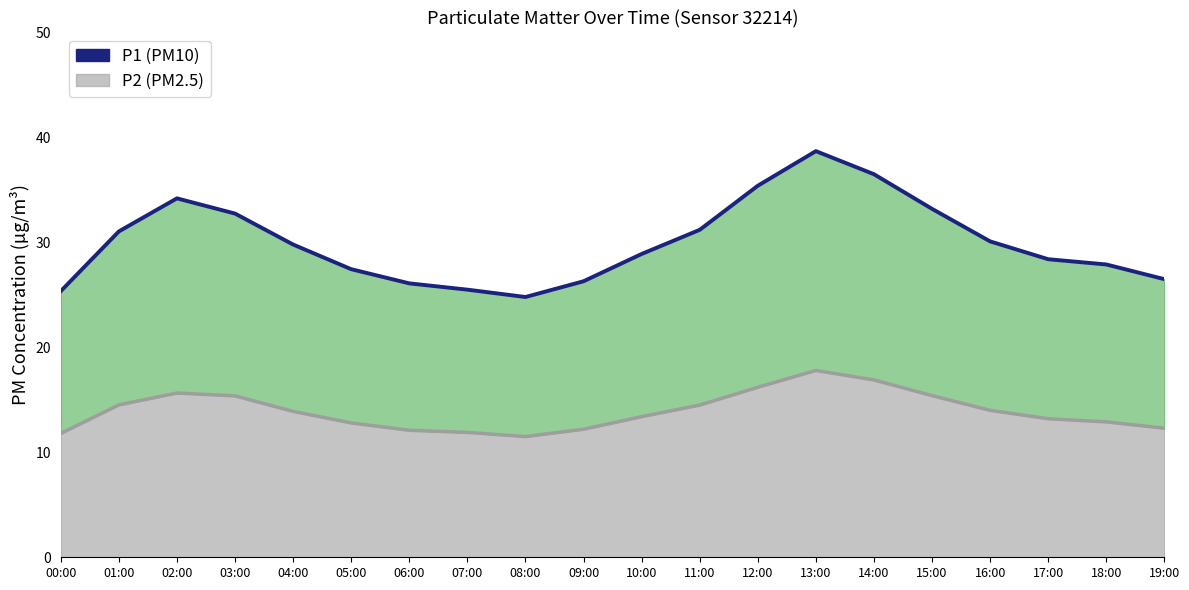

How many data points are less than 29?

10